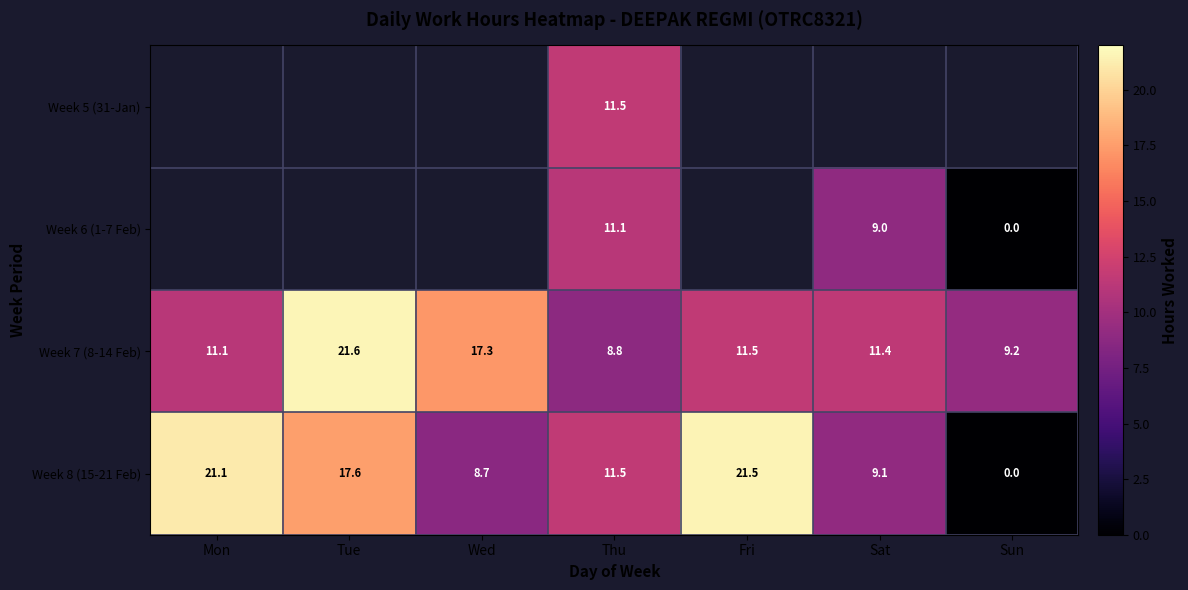

What is the difference between the Week 7 (8-14 Feb) values at Tue and Fri?

10.1